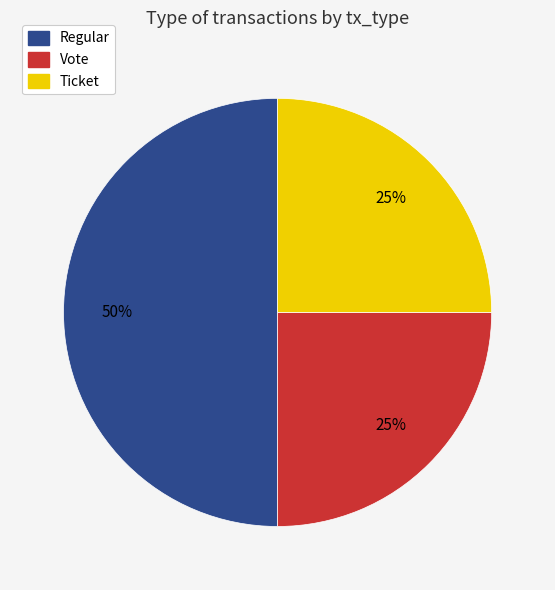

Is Vote the majority of the pie?

No